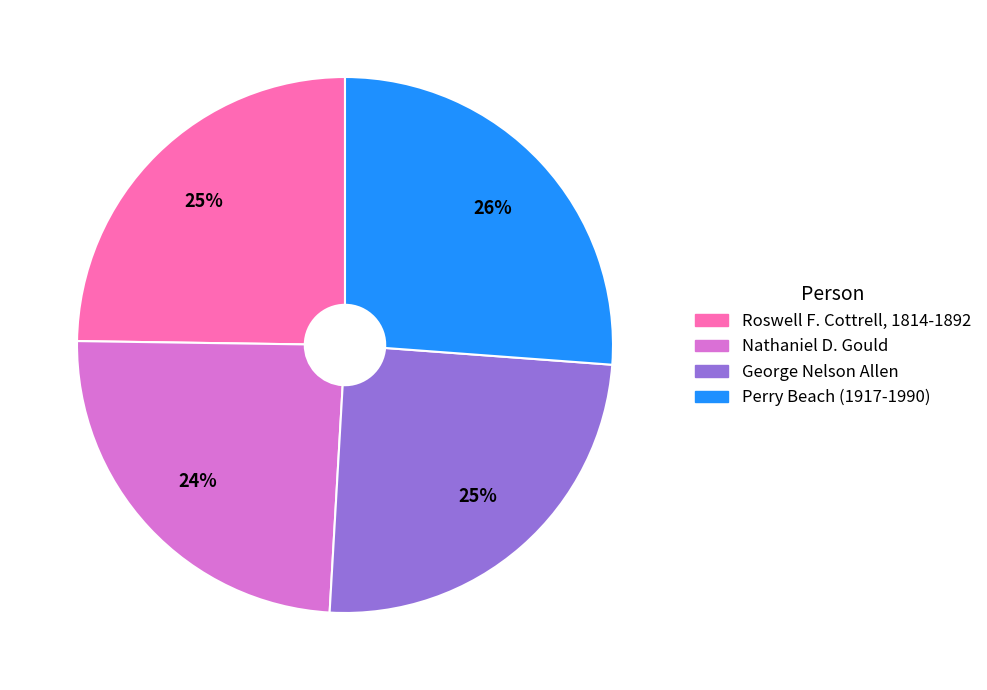

Does Perry Beach (1917-1990) represent more than half of the total?

No